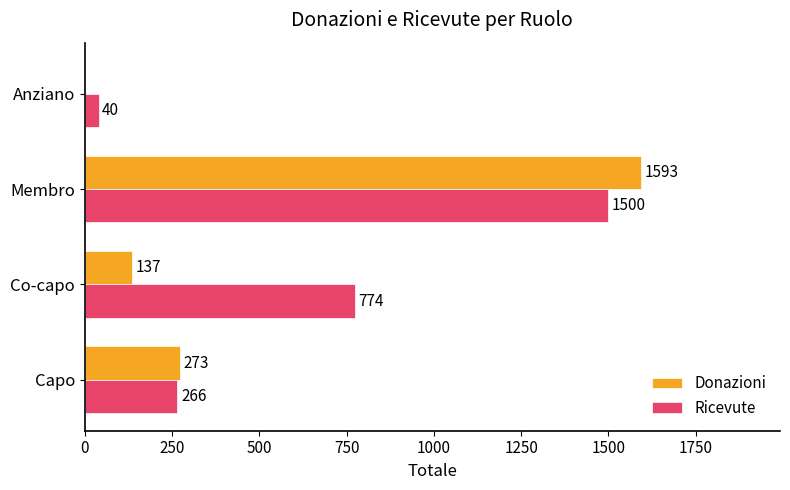

Count the number of data series in this chart.

2